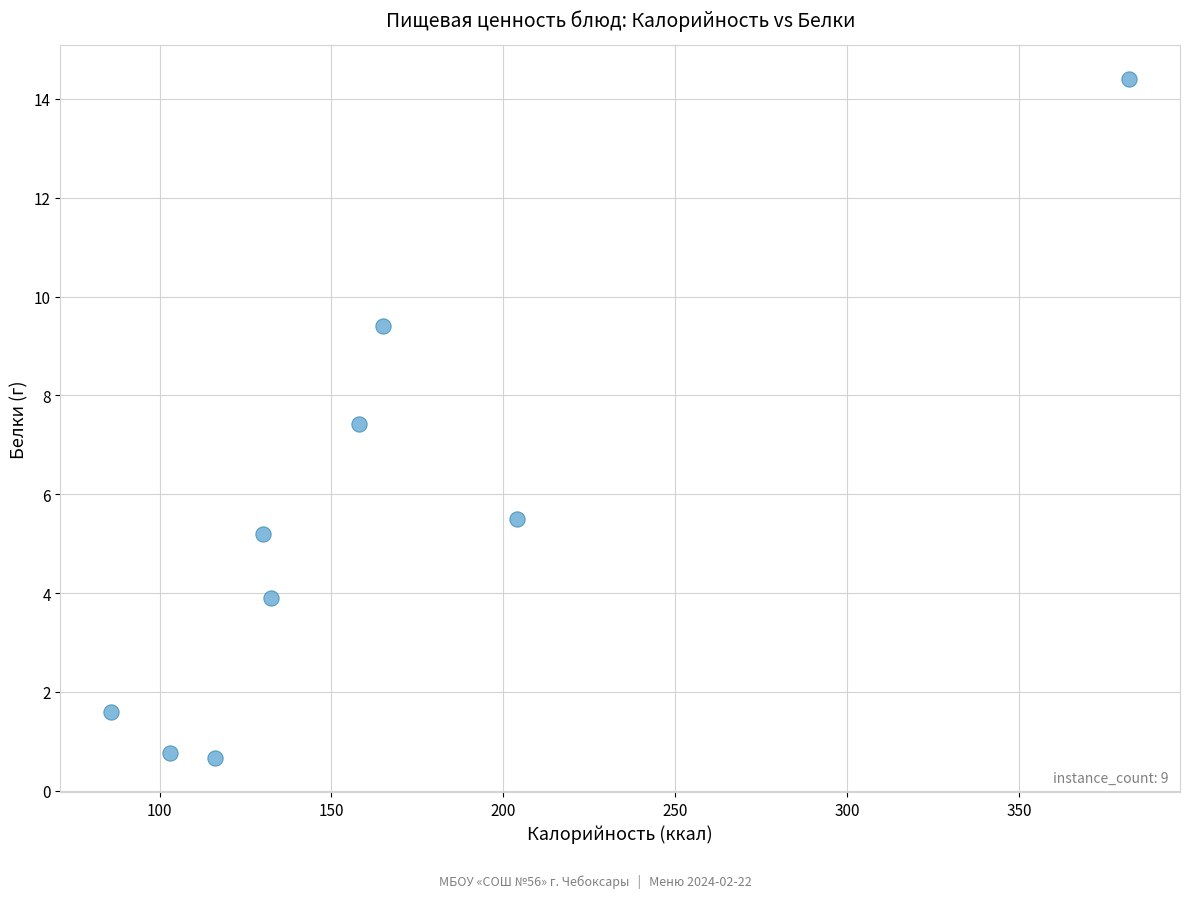

What Y value in the scatter plot is closest to 7?

7.4